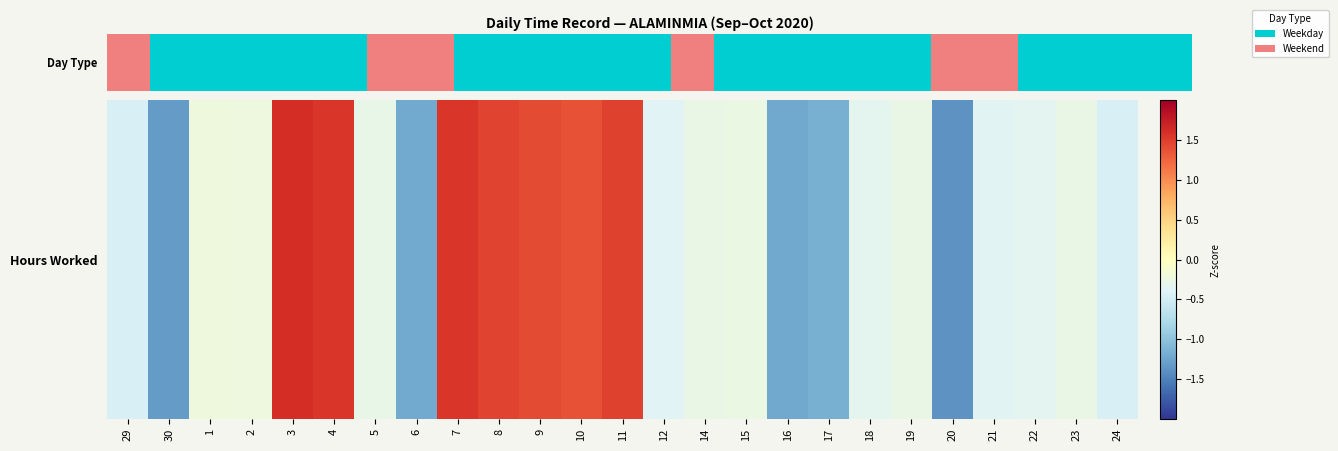

Reading right to left, list all the values displayed in this chart.

-0.4	-0.3	-0.3	-0.4	-1.4	-0.3	-0.3	-1.2	-1.2	-0.3	-0.3	-0.4	1.5	1.4	1.4	1.5	1.6	-1.2	-0.3	1.5	1.6	-0.2	-0.2	-1.3	-0.4